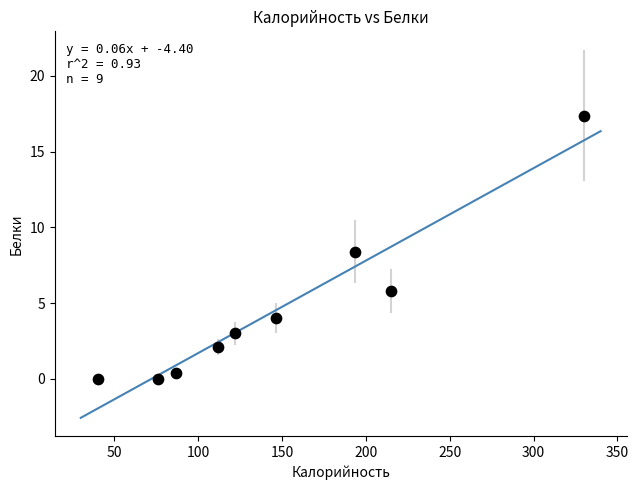

What Y value in the scatter plot is closest to 8?

8.4